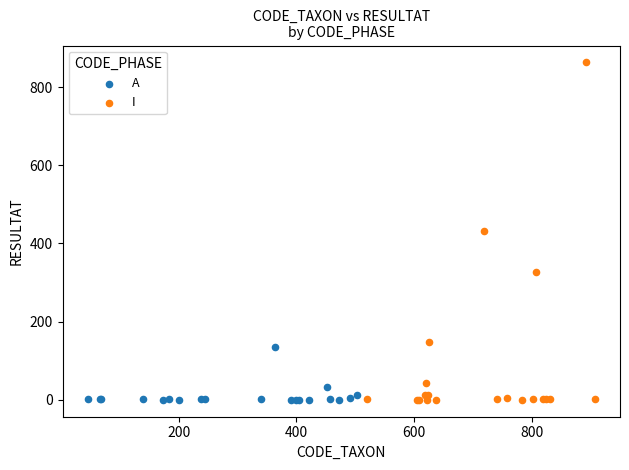

What are all the series names shown in the legend?

A, I